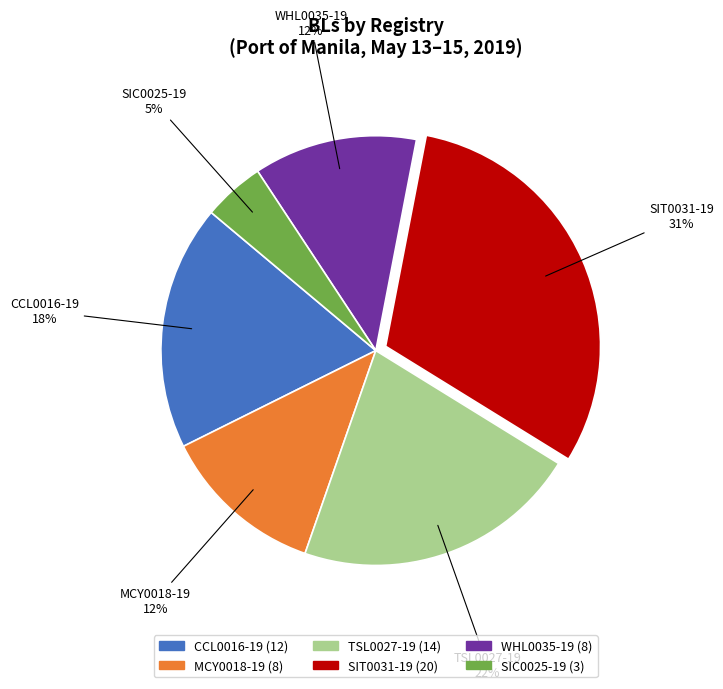

How many segments does this pie chart have?

6